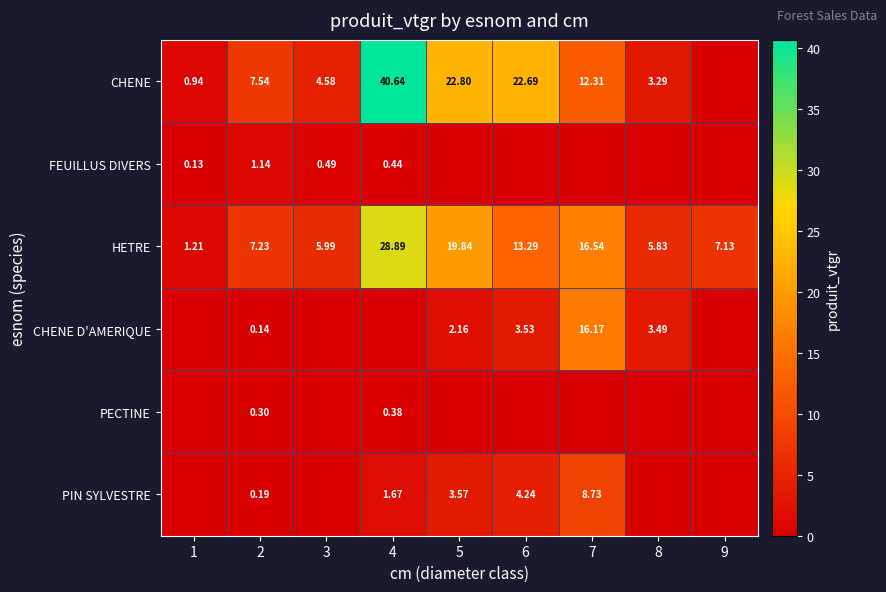

Is the value of PIN SYLVESTRE at 5 greater than the value of CHENE at 4?

No